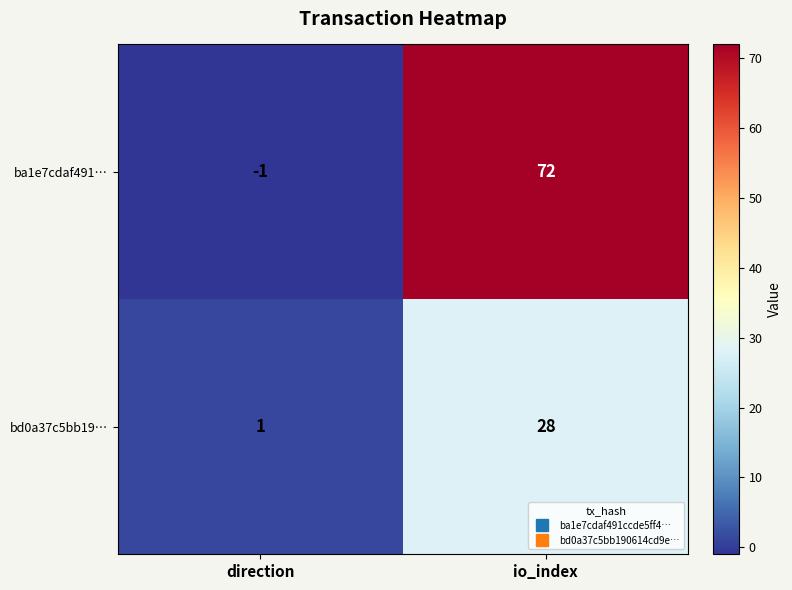

What is the difference between the maximum and minimum values in the ba1e7cdaf491… series?

73